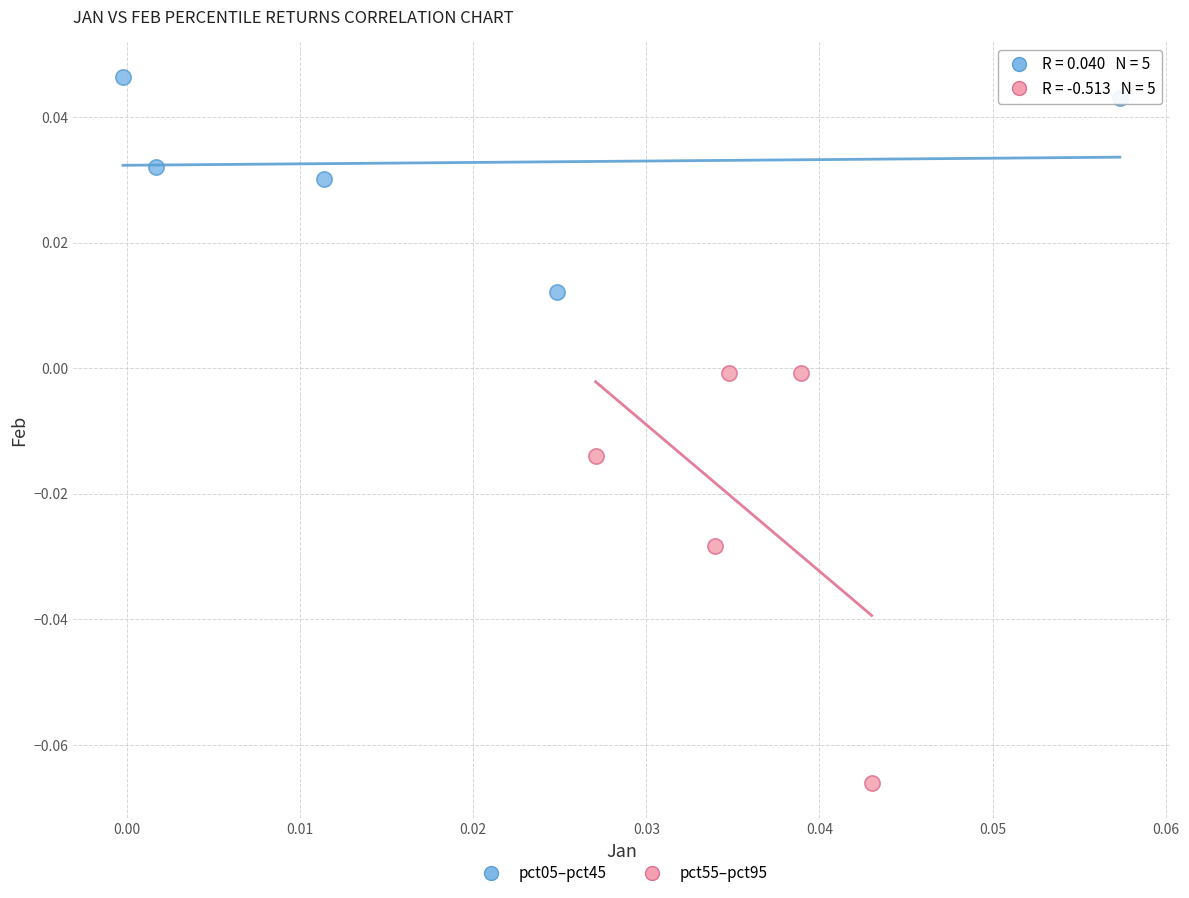

Which series contains the lowest Y value?

pct55–pct95